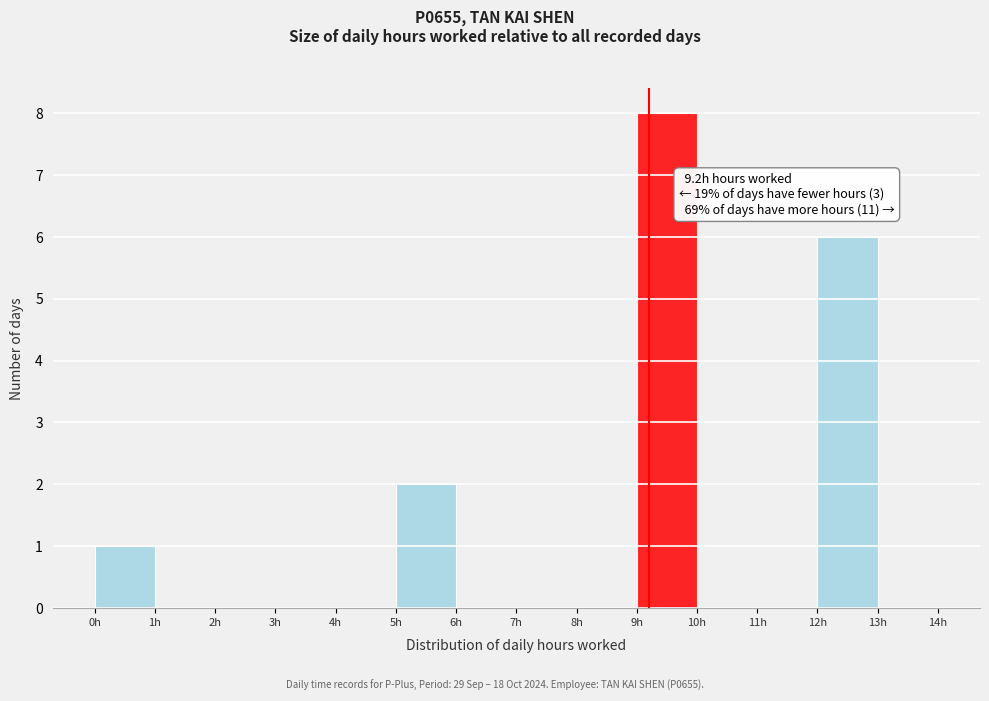

Which range on the x-axis has the tallest bar?

9 to 10